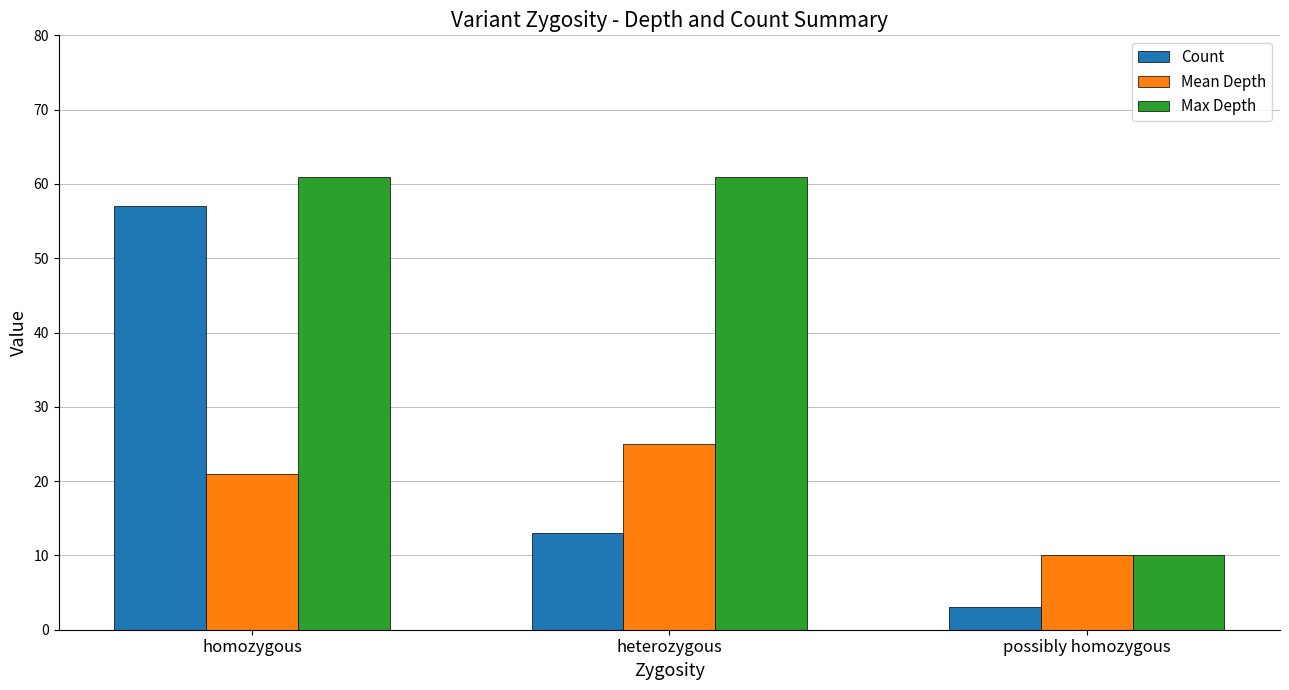

What is the spread (max minus min) of values at homozygous?

40